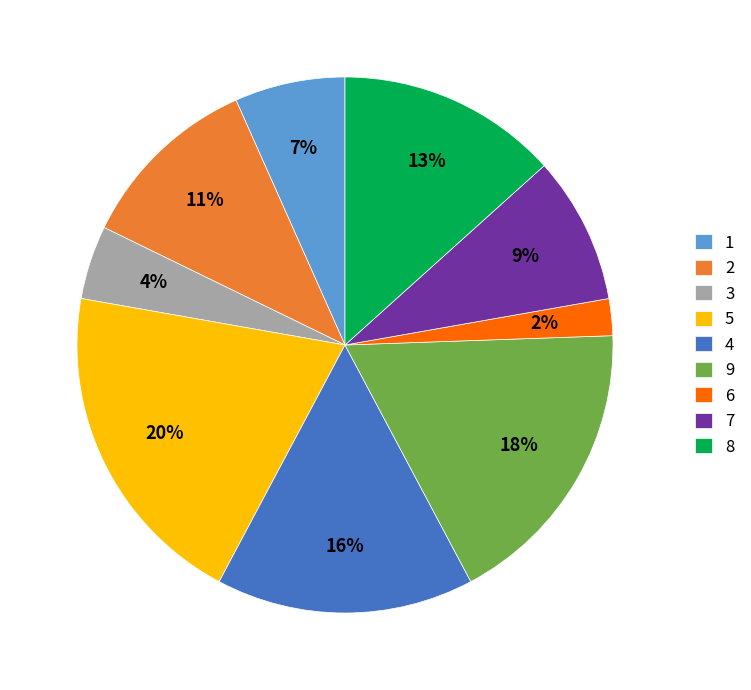

Is there any slice that represents more than half of the pie?

No